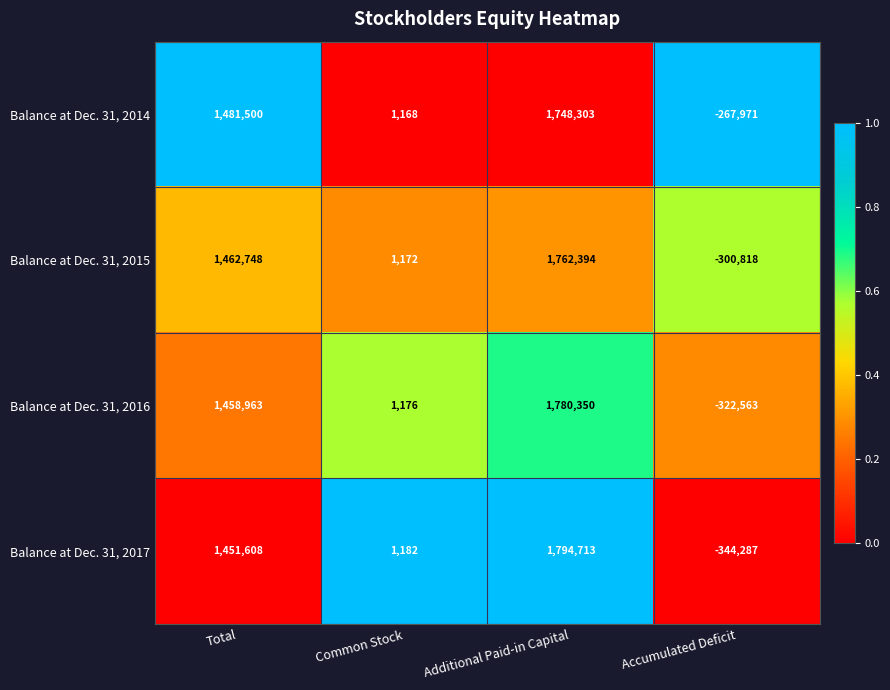

Which series has the largest total across all categories?

Balance at Dec. 31, 2014